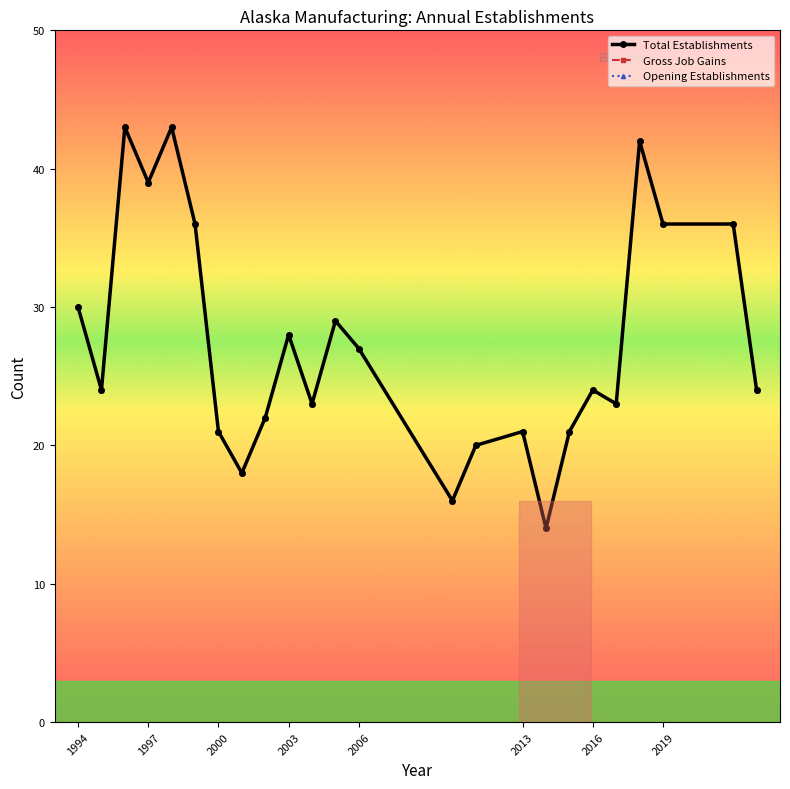

Does the chart have visible grid lines?

No